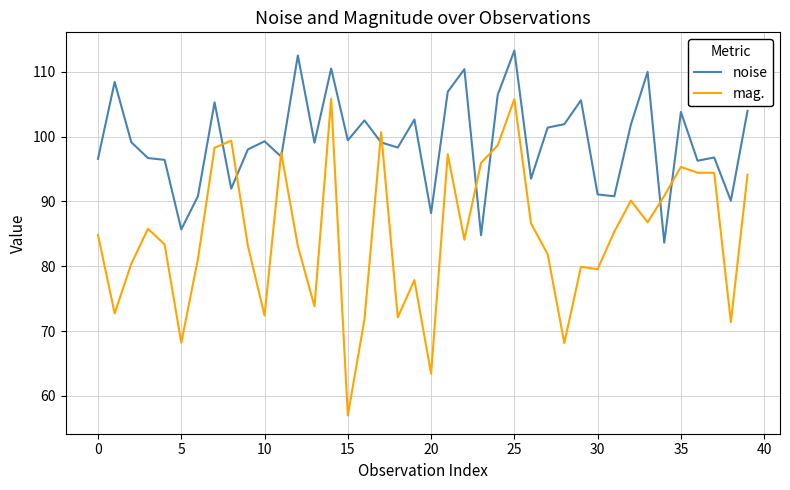

Which series has the largest range (max minus min)?

mag.